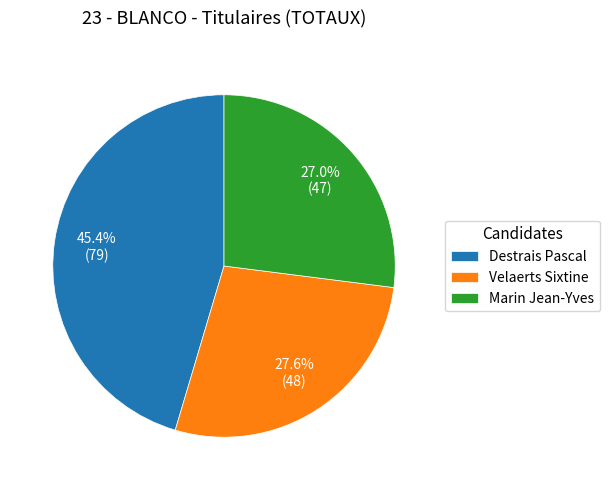

To the nearest percent, what is the difference between the Marin Jean-Yves and Velaerts Sixtine slice percentages?

1%